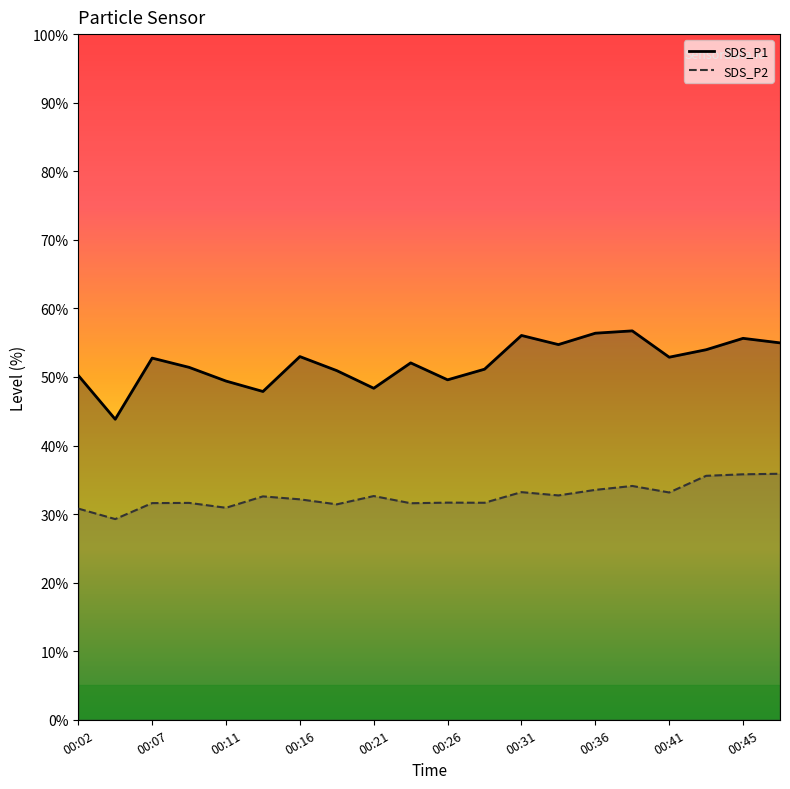

Which series has the largest total across all categories?

SDS_P1